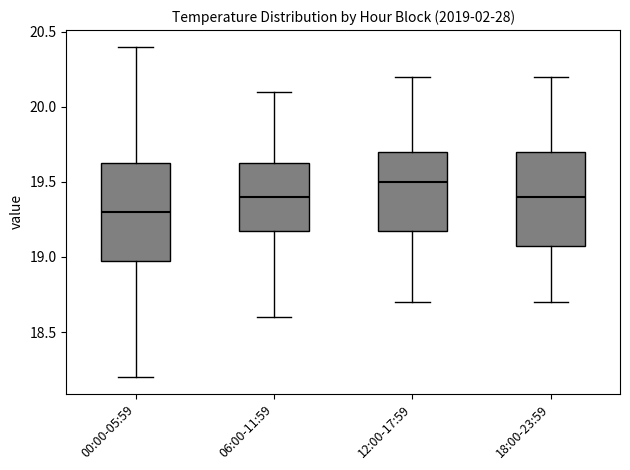

Where does the lower whisker of the box for 12:00-17:59 end on the y-axis? The values are not printed on the chart, so give them approximately, as read against the axis.

18.70